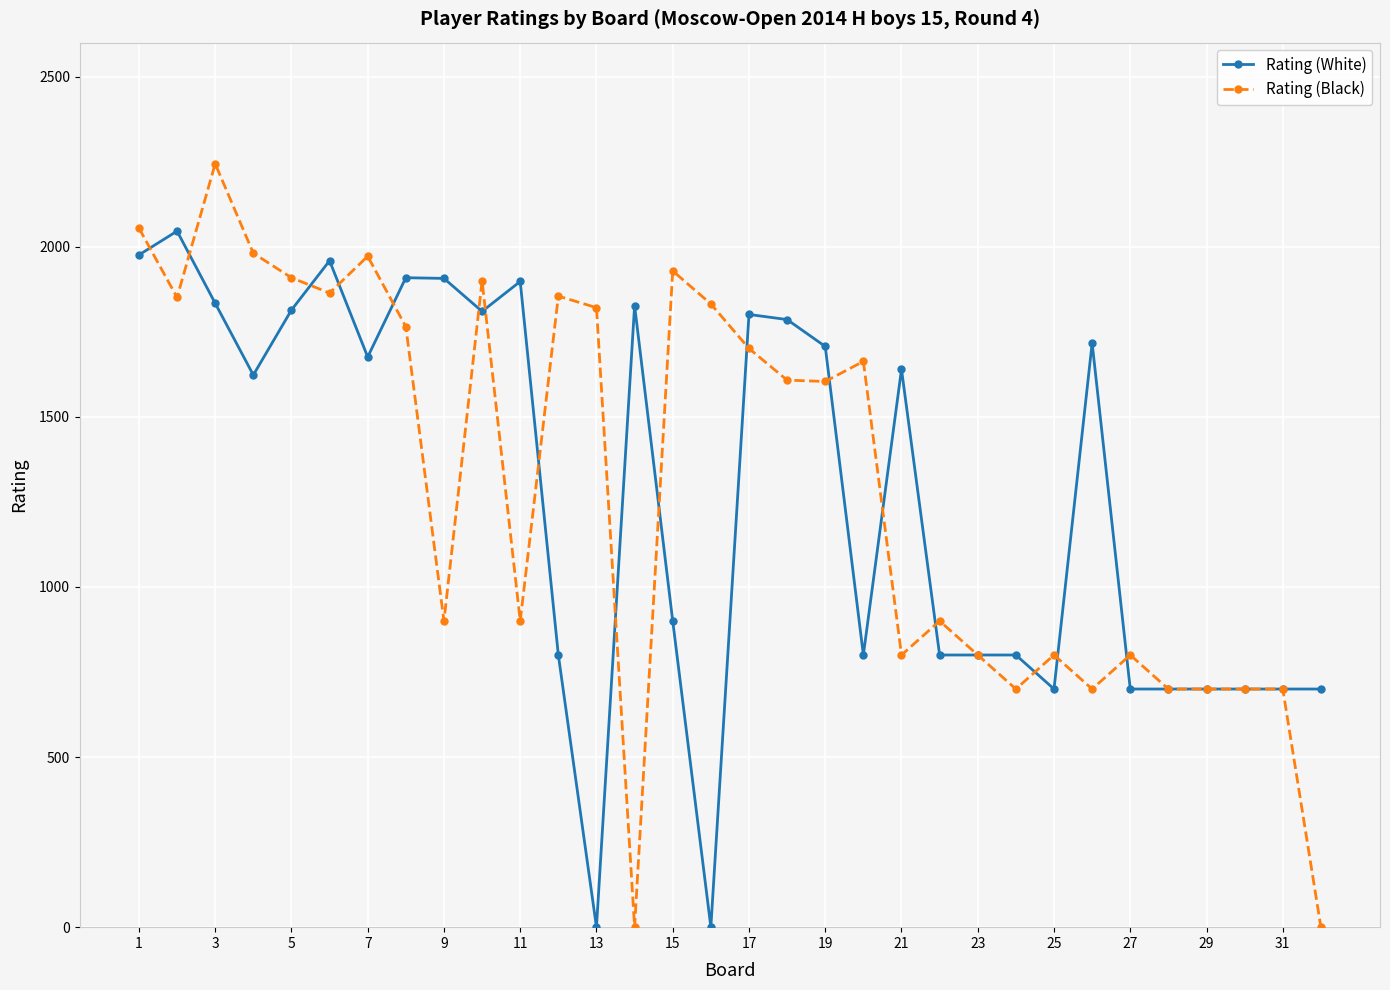

True or false: Rating (White) has more than 2 points higher than both neighbors.

True